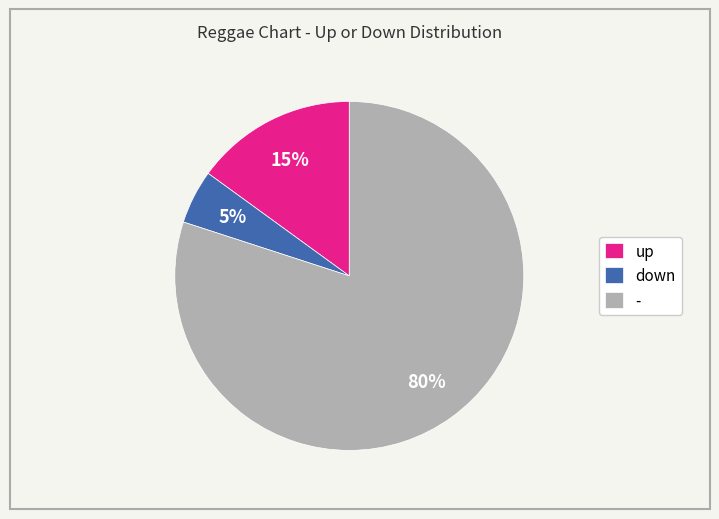

The up slice represents 3% of the pie. True or false?

False